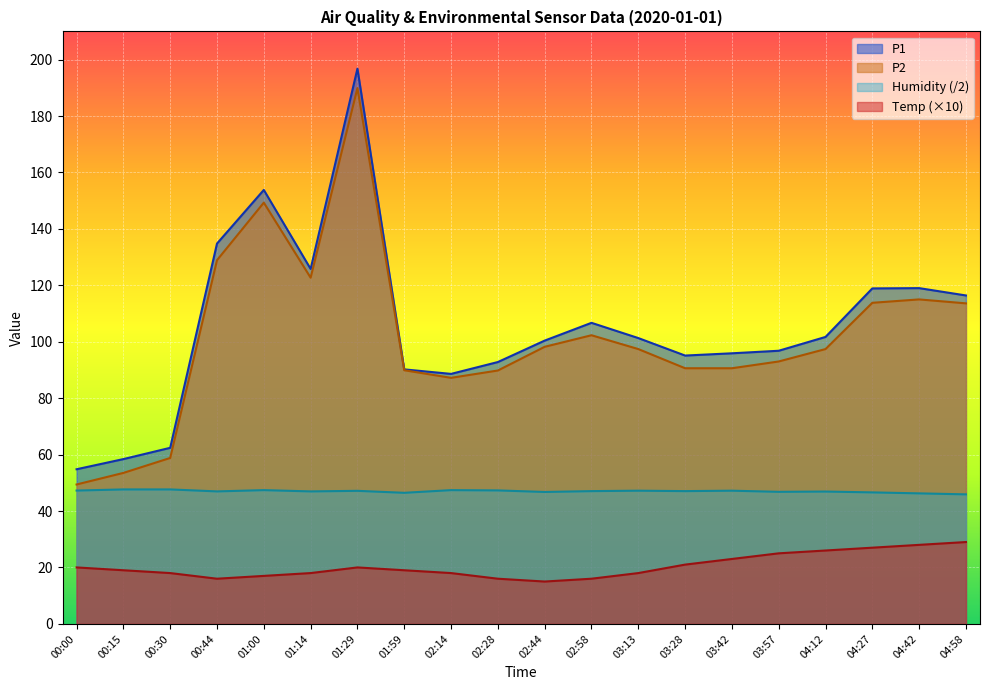

What is the average value of the Humidity series?

47.0